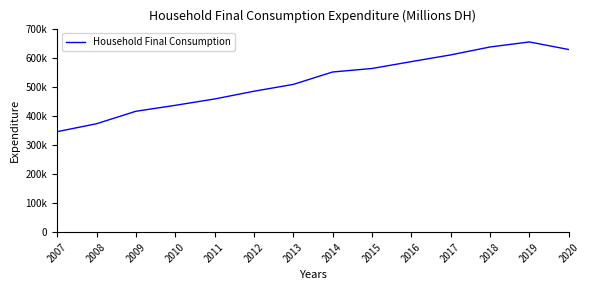

Does the chart have visible grid lines?

No